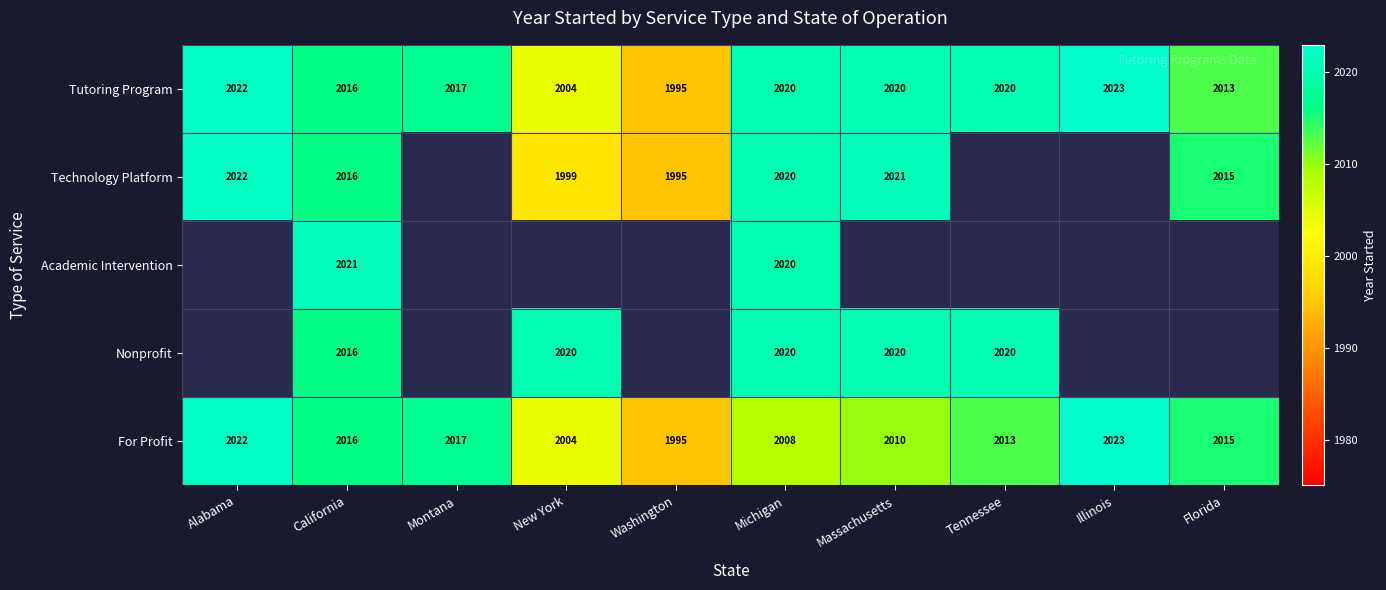

What is the total value across all series at California?

10085